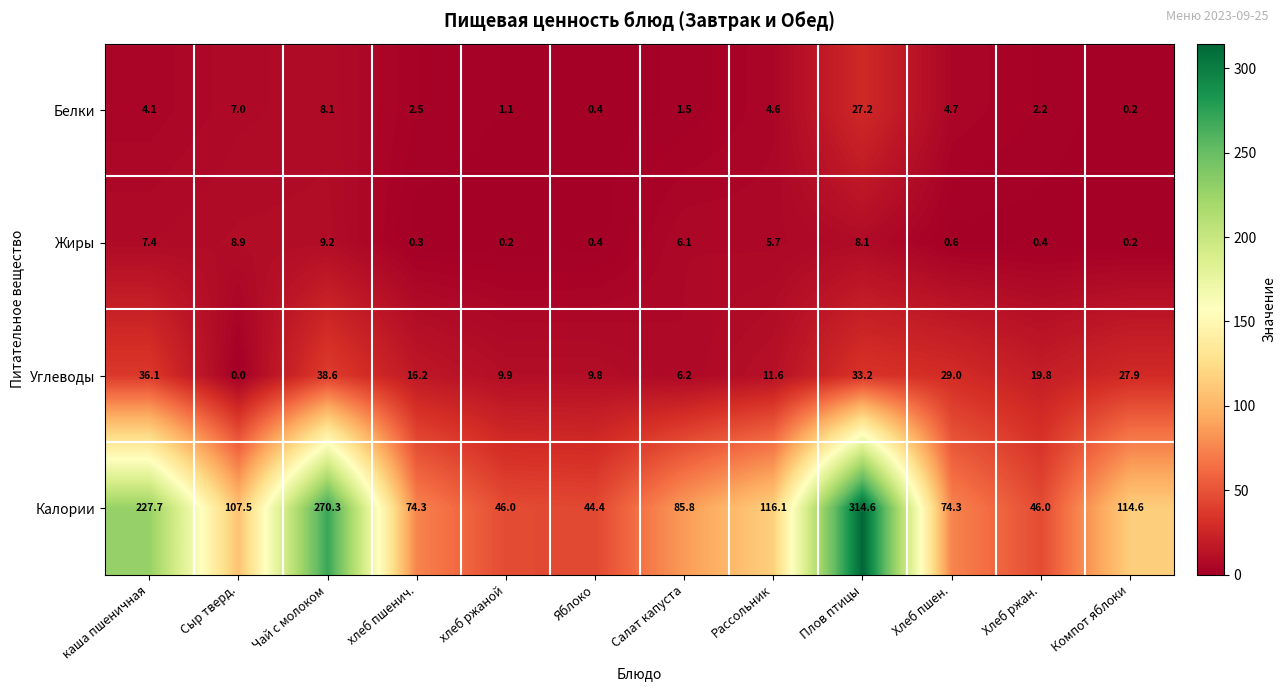

At how many categories does at least one series exceed 258?

2